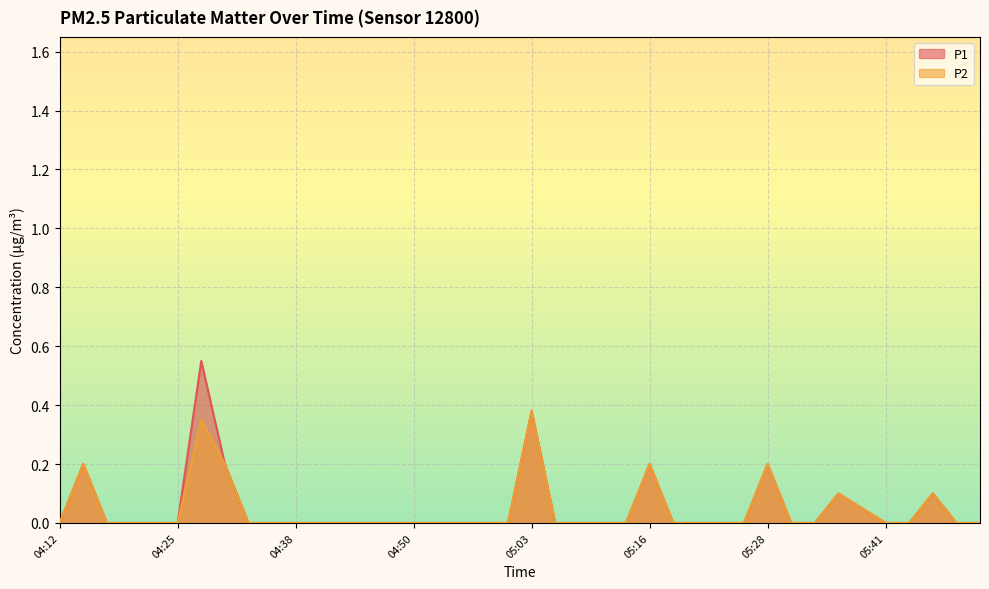

How many positive values does the P2 series have?

9